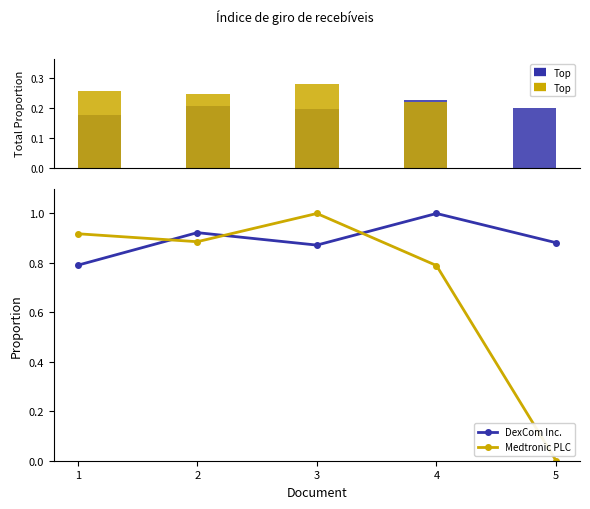

Reading left to right, transcribe all the data shown in this chart.

DexCom Inc.: 1=0.8	2=0.9	3=0.9	4=1.0	5=0.9
Medtronic PLC: 1=0.9	2=0.9	3=1.0	4=0.8	5=0.0